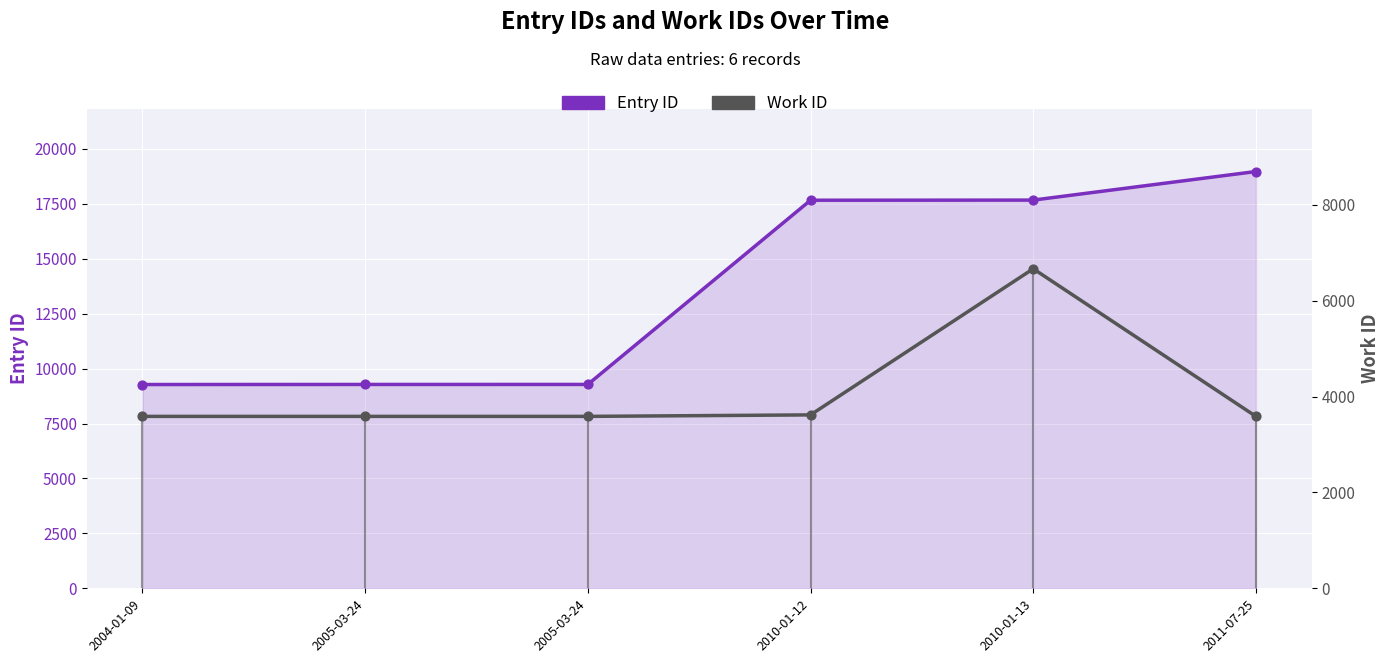

Which series has the largest Y range (max minus min)?

Entry ID